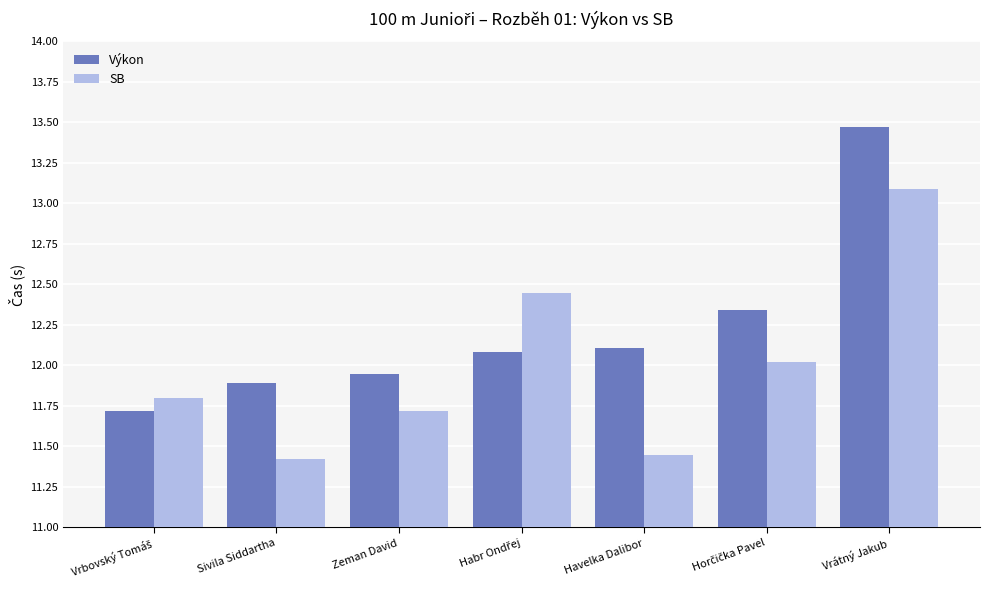

Between Zeman David and Vrátný Jakub, which series saw the biggest shift?

Výkon